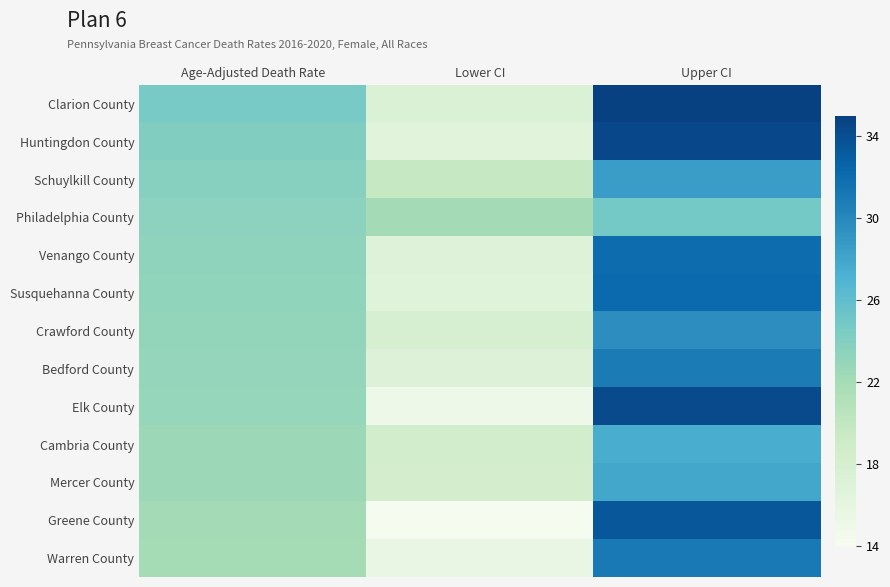

Reading left to right, transcribe all the data shown in this chart.

Clarion County: Age-Adjusted Death Rate=24.7	Lower CI=17.2	Upper CI=34.9
Huntingdon County: Age-Adjusted Death Rate=24.1	Lower CI=16.4	Upper CI=34.4
Schuylkill County: Age-Adjusted Death Rate=23.8	Lower CI=19.7	Upper CI=28.6
Philadelphia County: Age-Adjusted Death Rate=23.5	Lower CI=22.1	Upper CI=24.9
Venango County: Age-Adjusted Death Rate=23.3	Lower CI=16.8	Upper CI=32.0
Susquehanna County: Age-Adjusted Death Rate=23.2	Lower CI=16.7	Upper CI=32.2
Crawford County: Age-Adjusted Death Rate=23.1	Lower CI=17.9	Upper CI=29.6
Bedford County: Age-Adjusted Death Rate=23.0	Lower CI=17.1	Upper CI=30.9
Elk County: Age-Adjusted Death Rate=22.9	Lower CI=15.0	Upper CI=34.3
Cambria County: Age-Adjusted Death Rate=22.6	Lower CI=18.5	Upper CI=27.5
Mercer County: Age-Adjusted Death Rate=22.6	Lower CI=18.2	Upper CI=27.9
Greene County: Age-Adjusted Death Rate=22.1	Lower CI=14.2	Upper CI=33.4
Warren County: Age-Adjusted Death Rate=22.0	Lower CI=15.5	Upper CI=31.1